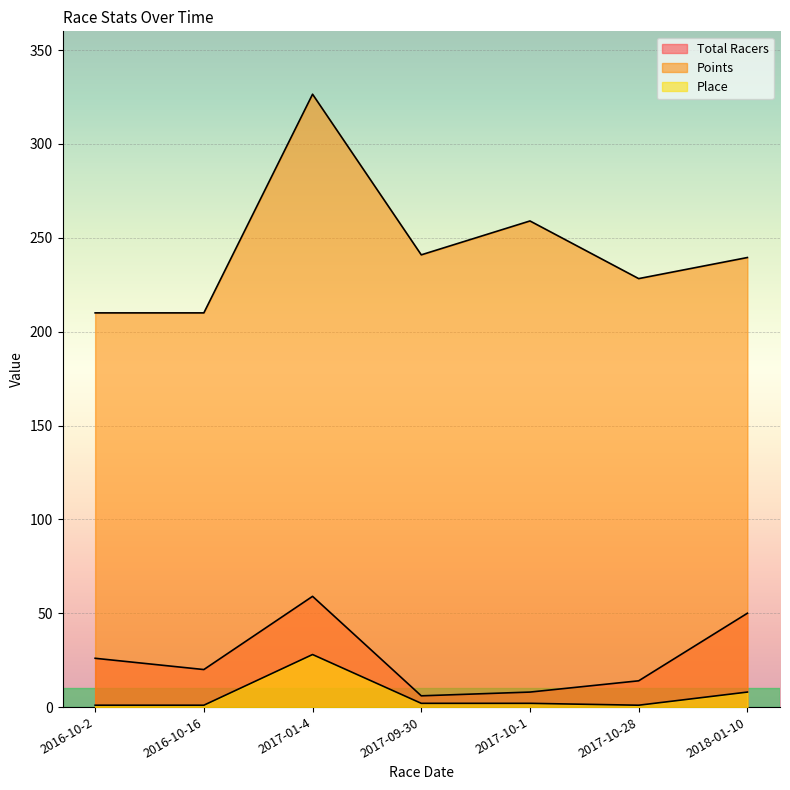

At which category is the sum across all series the highest?

2017-01-4